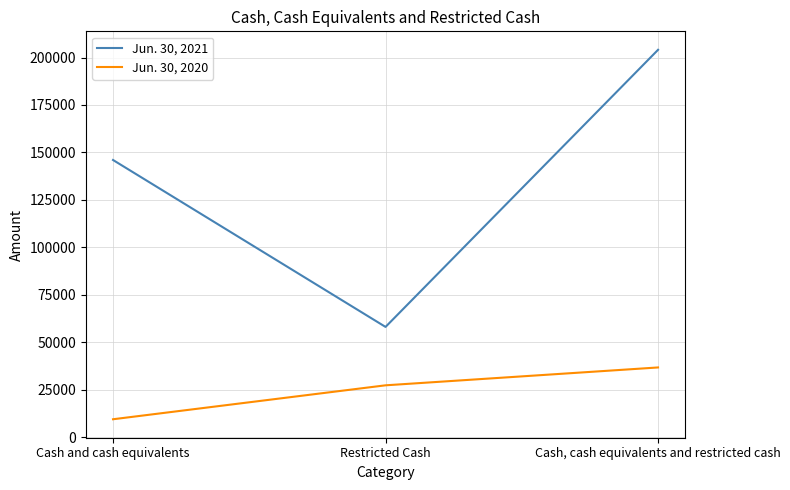

Which series has the largest range (max minus min)?

Jun. 30, 2021